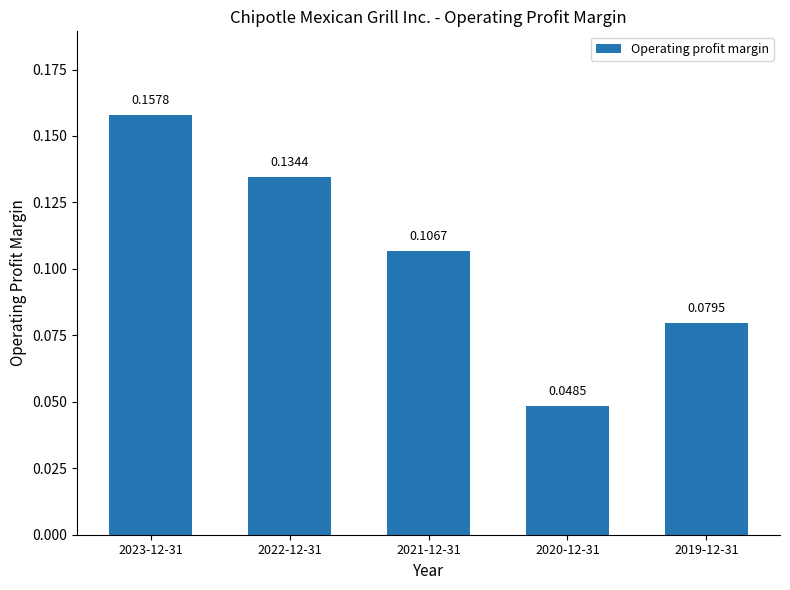

Rank the categories by value from lowest to highest.

2020-12-31, 2019-12-31, 2021-12-31, 2022-12-31, 2023-12-31